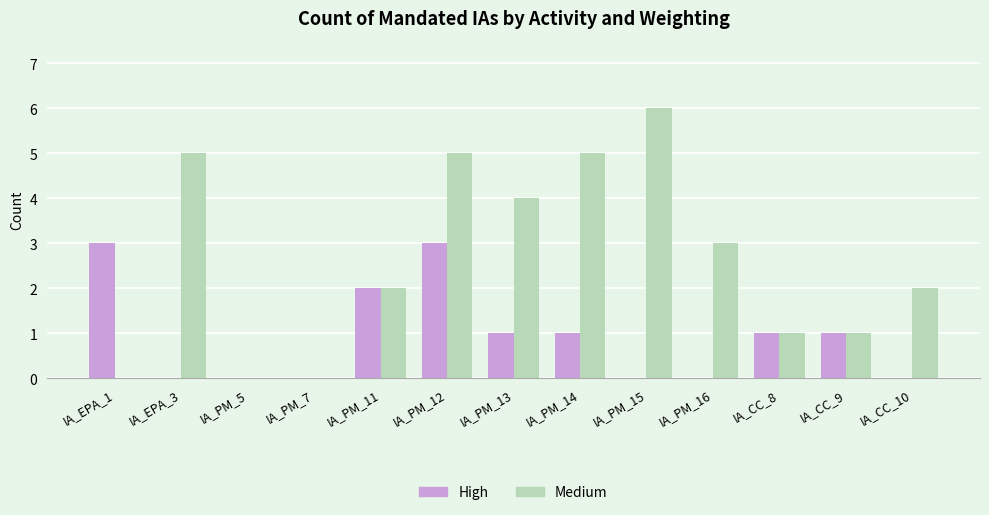

The High series shows 2 at IA_PM_16. True or false?

False